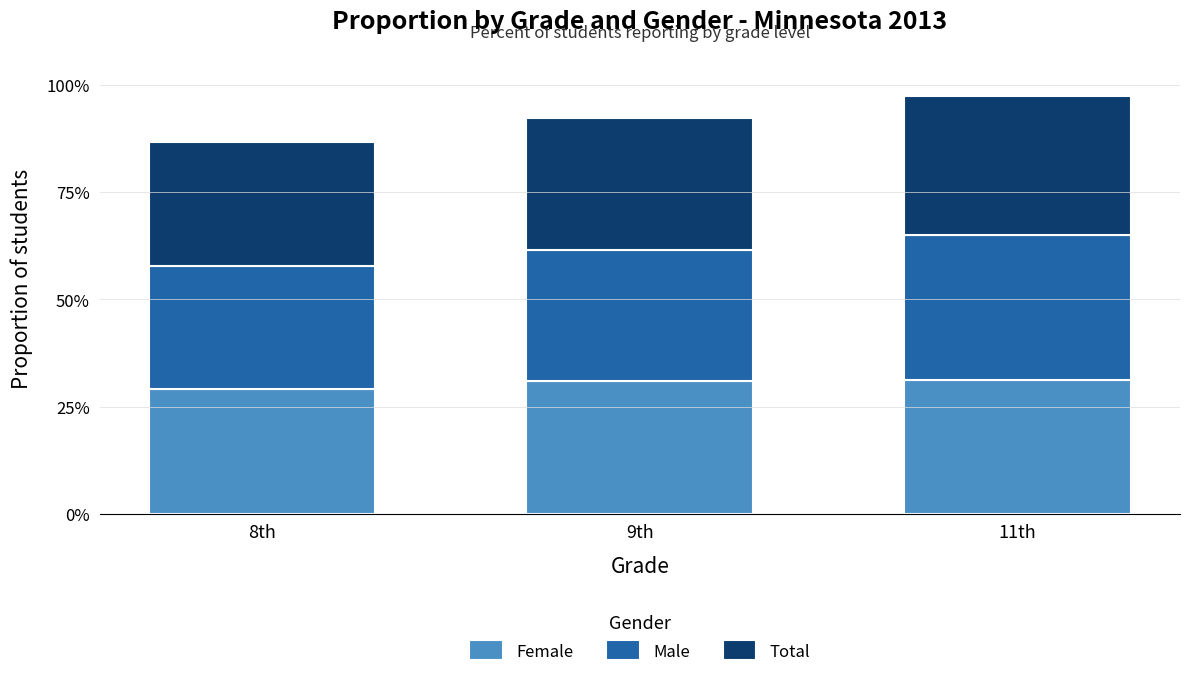

True or false: Male has a value of 0.3 at 11th.

True